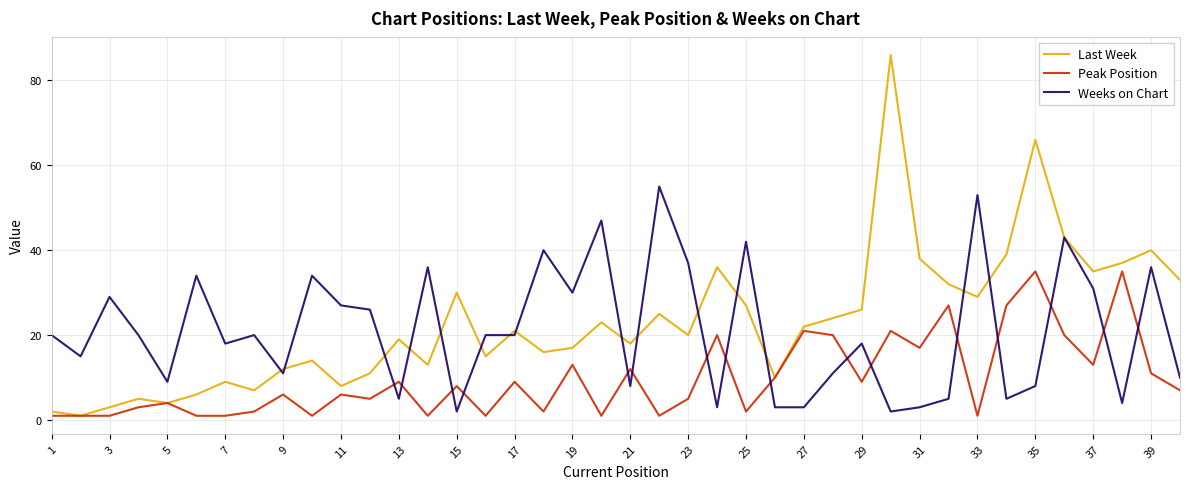

What is the maximum value for Peak Position?

35